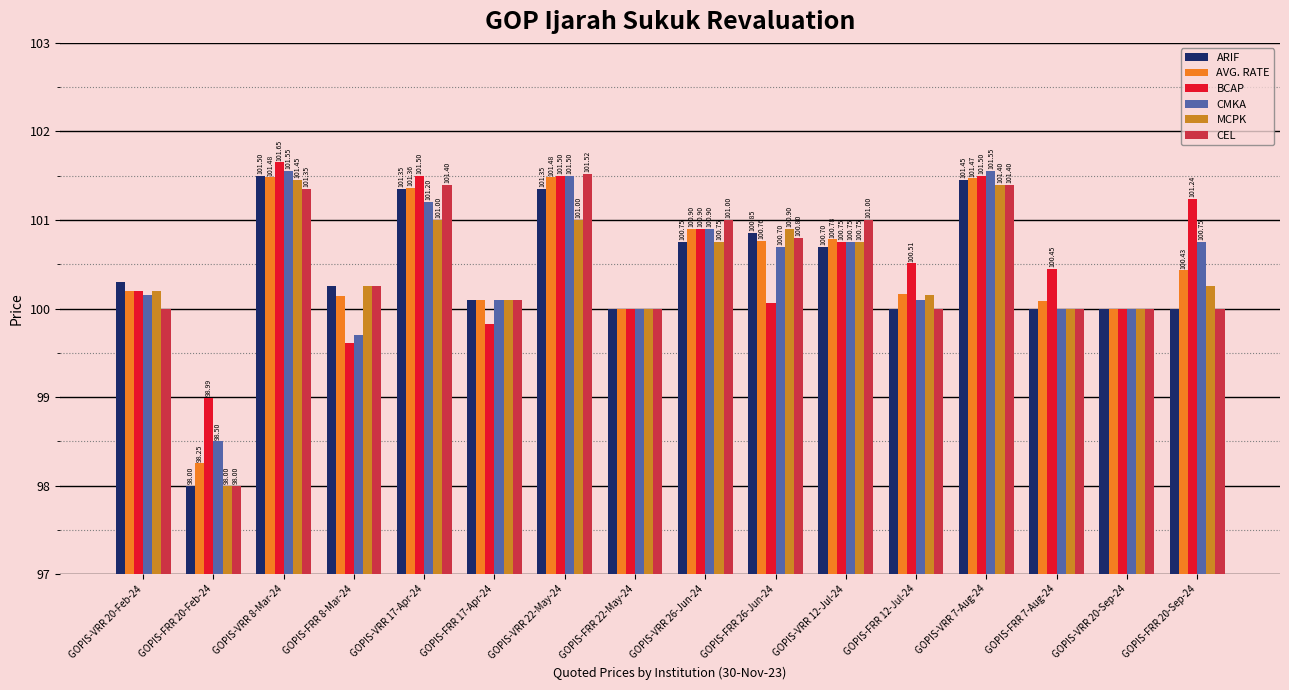

What is the difference between the CEL values at GOPIS-FRR 12-Jul-24 and GOPIS-VRR 17-Apr-24?

1.4